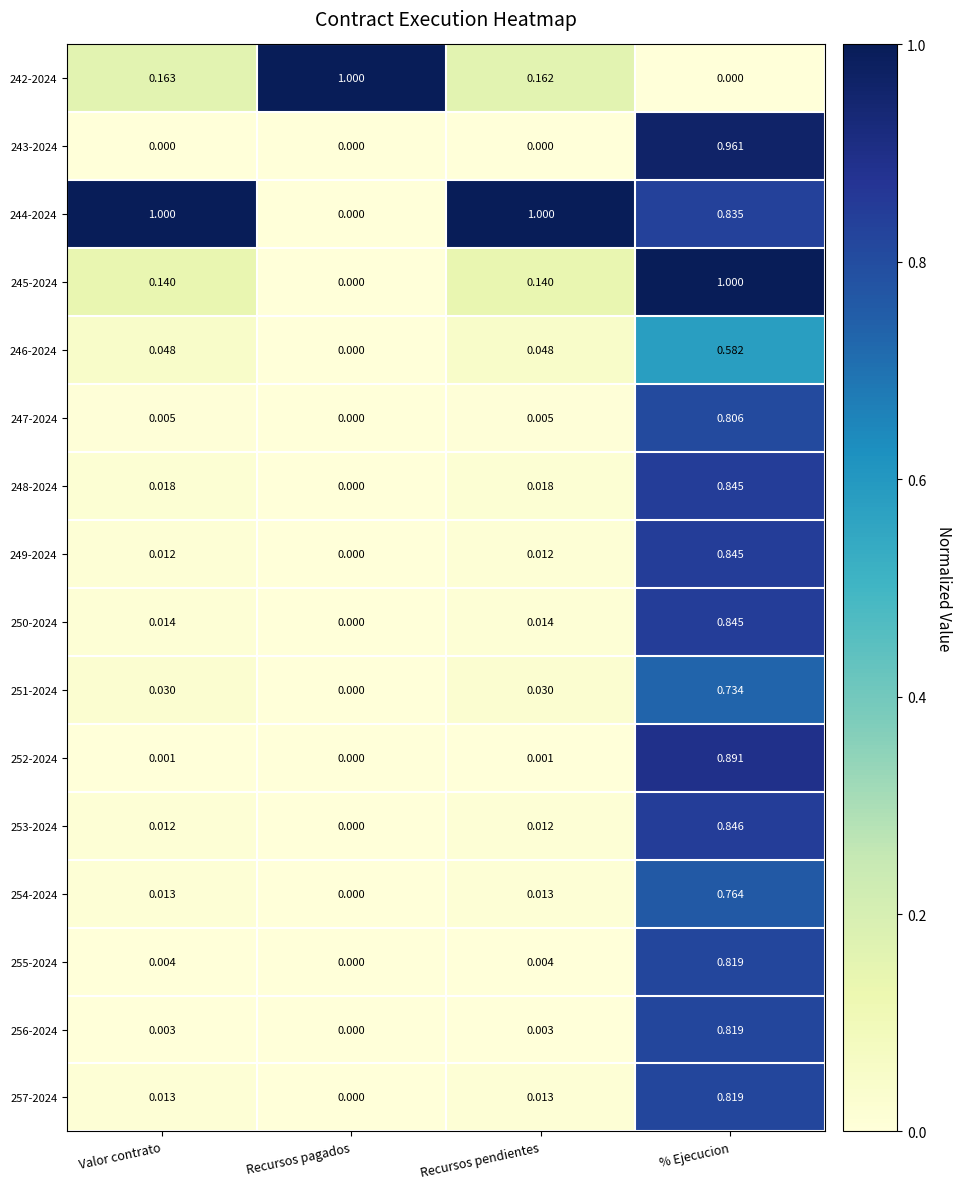

Rank the categories by 242-2024 value from highest to lowest.

Recursos pagados, Valor contrato, Recursos pendientes, % Ejecucion